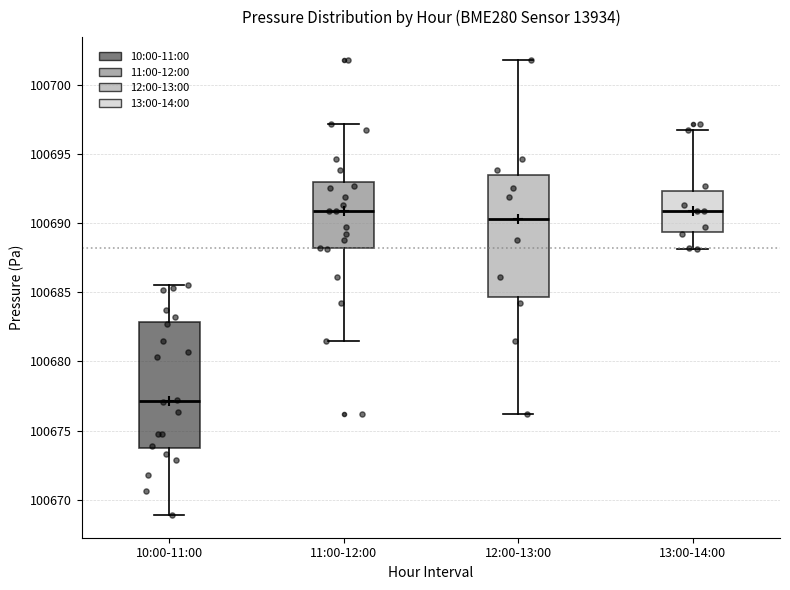

Reading left to right, transcribe this box plot: for each box, give where its median line is, the range the box spans, and where its two whiskers end, as read against the y-axis. The values are not printed on the chart, so give them approximately, as read against the axis.

10:00-11:00: median 100677.0, box 100673.5 to 100683.0, whiskers 100669.0 to 100685.5
11:00-12:00: median 100691.0, box 100688.0 to 100693.0, whiskers 100681.5 to 100697.0
12:00-13:00: median 100690.5, box 100684.5 to 100693.5, whiskers 100676.0 to 100702.0
13:00-14:00: median 100691.0, box 100689.5 to 100692.5, whiskers 100688.0 to 100696.5